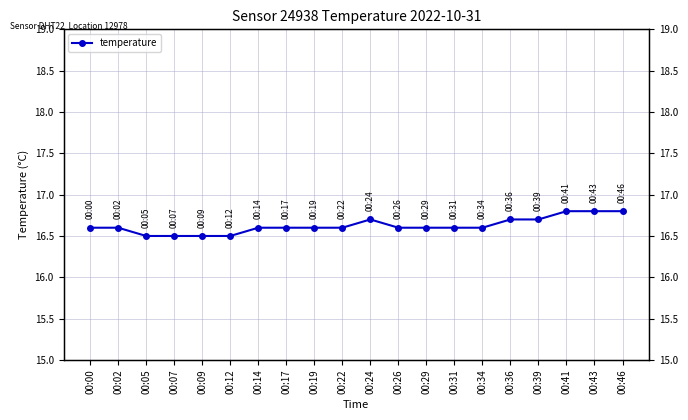

What is the difference between the maximum and minimum values?

0.3